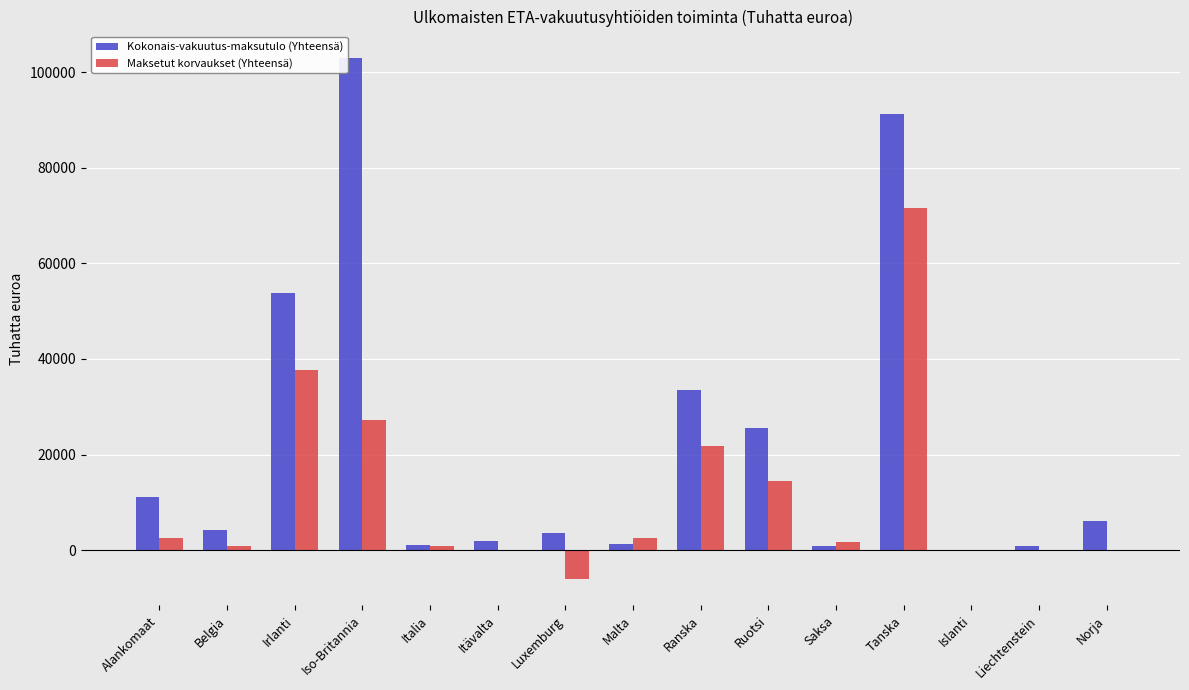

Read the Maksetut korvaukset (Yhteensä) value at Alankomaat, to the nearest 10.

2640